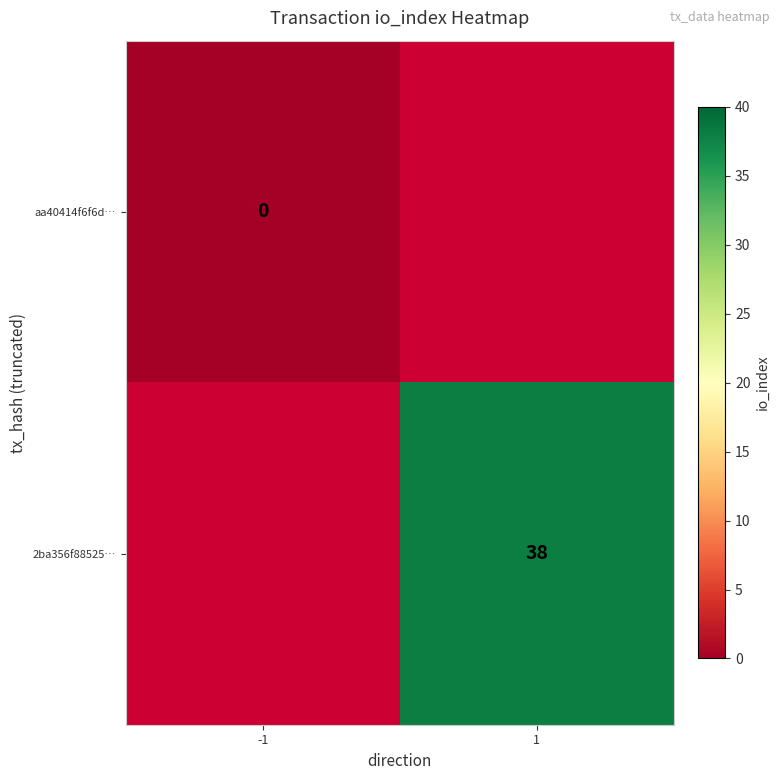

The 2ba356f88525… series shows 38 at 1. True or false?

True